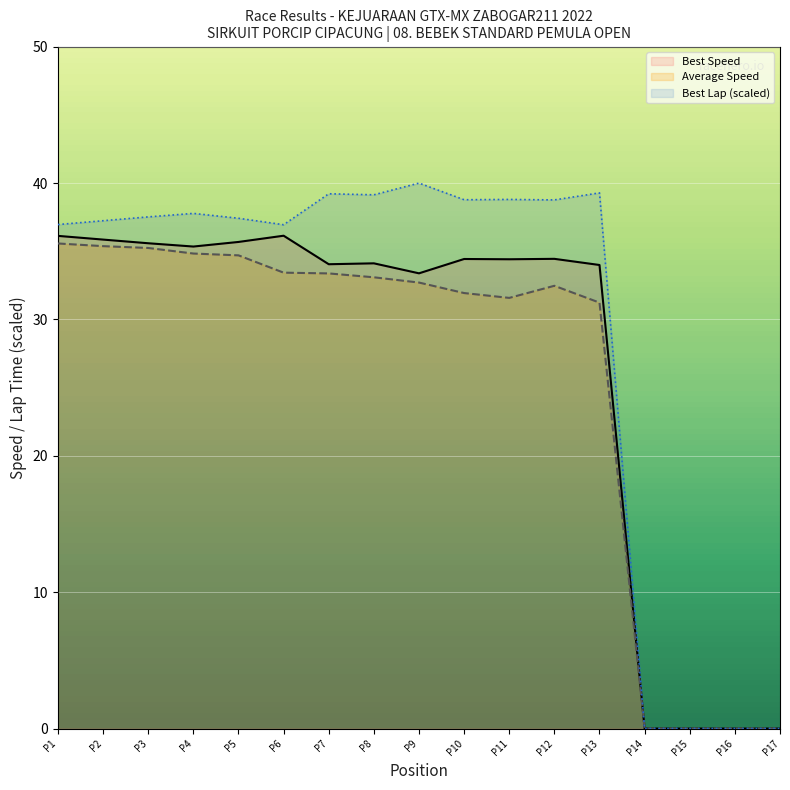

How many data points in Best Speed are above 34?

11